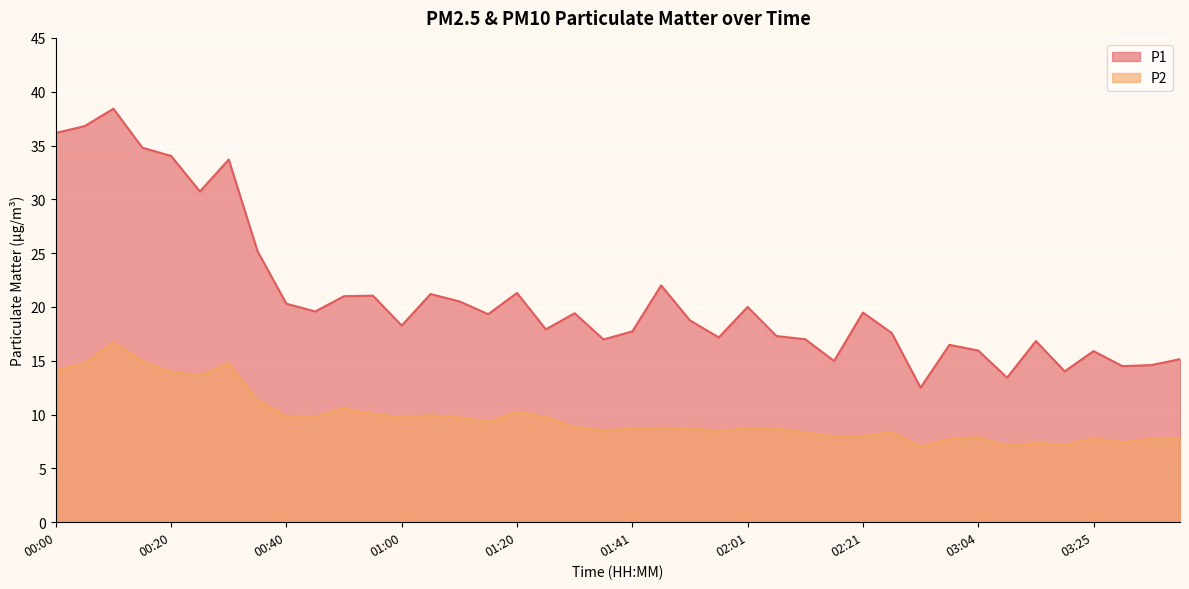

How many categories are shown in the chart?

40